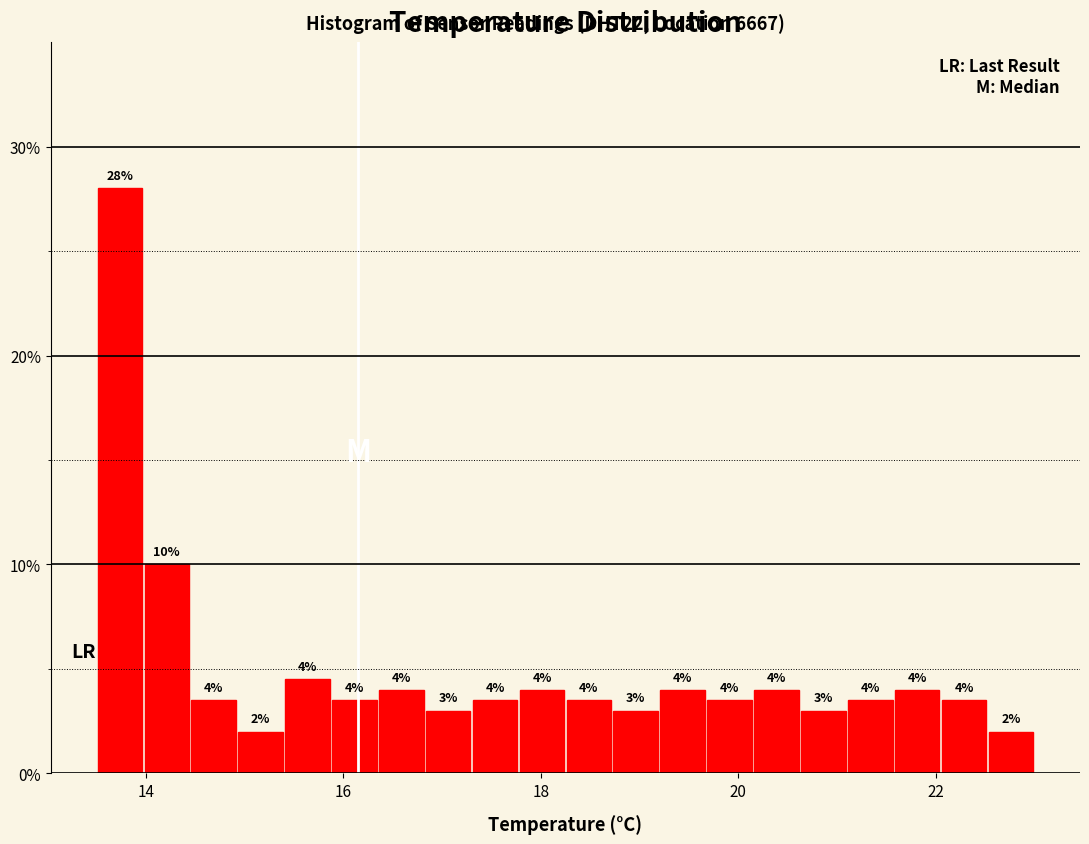

Read against the x-axis, roughly where is the centre of the tallest bar?

13.8